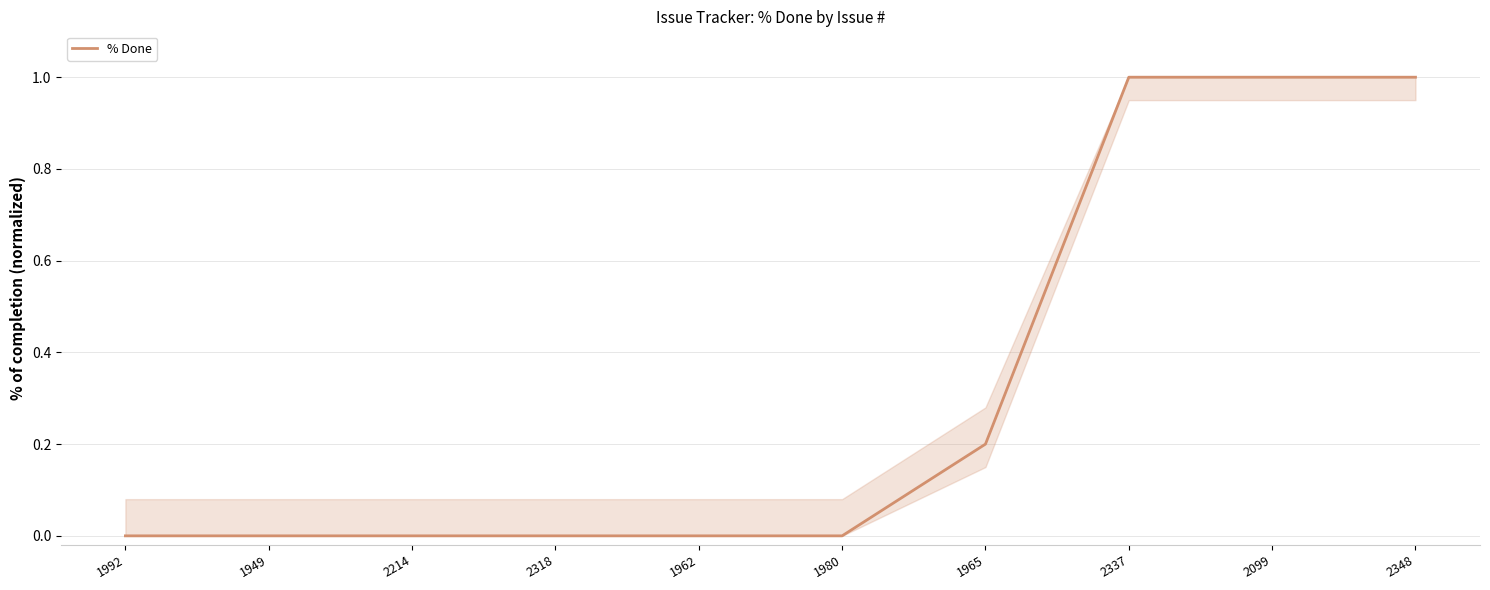

Is it true that the value at 2318 is 0.0?

True